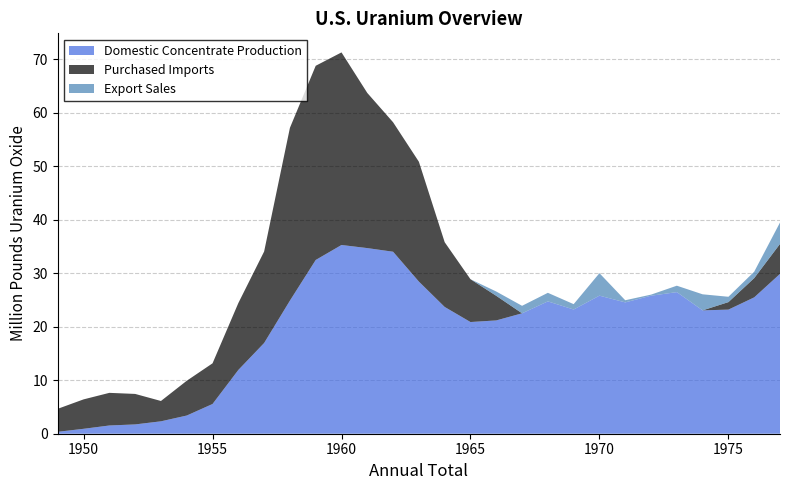

Reading left to right, extract all data points from this chart.

Domestic Concentrate Production: 1949=0.4	1950=0.9	1951=1.5	1952=1.7	1953=2.3	1954=3.4	1955=5.6	1956=11.9	1957=17.0	1958=24.9	1959=32.5	1960=35.3	1961=34.7	1962=34.0	1963=28.4	1964=23.7	1965=20.9	1966=21.2	1967=22.5	1968=24.7	1969=23.2	1970=25.8	1971=24.6	1972=25.8	1973=26.5	1974=23.1	1975=23.2	1976=25.5	1977=29.9
Purchased Imports: 1949=4.3	1950=5.5	1951=6.1	1952=5.7	1953=3.8	1954=6.5	1955=7.6	1956=12.5	1957=17.1	1958=32.3	1959=36.3	1960=36.0	1961=29.0	1962=24.2	1963=22.4	1964=12.1	1965=8.0	1966=4.6	1967=0.0	1968=0.0	1969=0.0	1970=0.0	1971=0.0	1972=0.0	1973=0.0	1974=0.0	1975=1.4	1976=3.6	1977=5.6
Export Sales: 1949=0.0	1950=0.0	1951=0.0	1952=0.0	1953=0.0	1954=0.0	1955=0.0	1956=0.0	1957=0.0	1958=0.0	1959=0.0	1960=0.0	1961=0.0	1962=0.0	1963=0.0	1964=0.0	1965=0.0	1966=0.8	1967=1.4	1968=1.6	1969=1.0	1970=4.2	1971=0.4	1972=0.2	1973=1.2	1974=3.0	1975=1.0	1976=1.2	1977=4.0